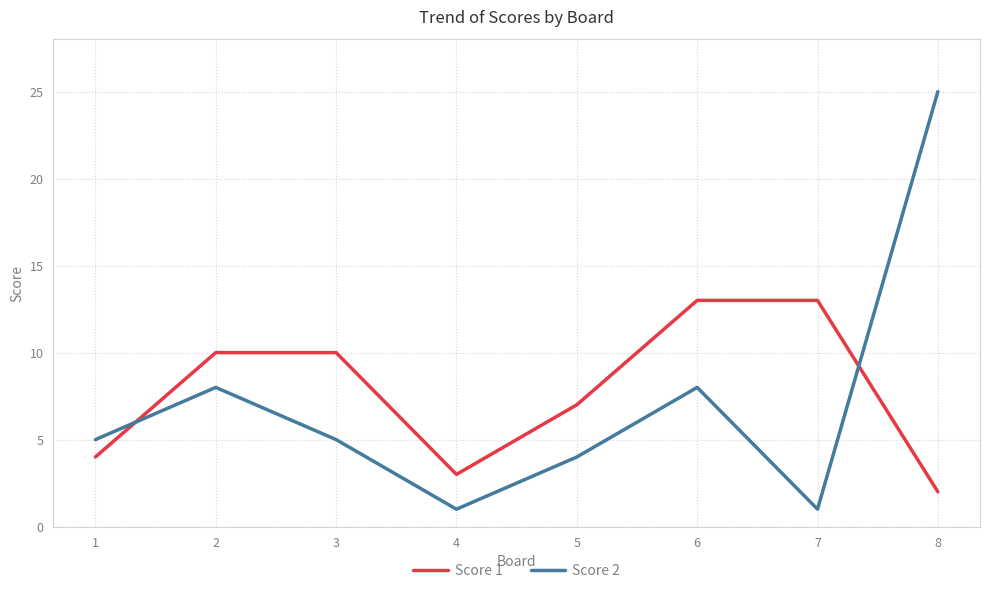

What is the difference between the Score 1 values at 7 and 8?

11